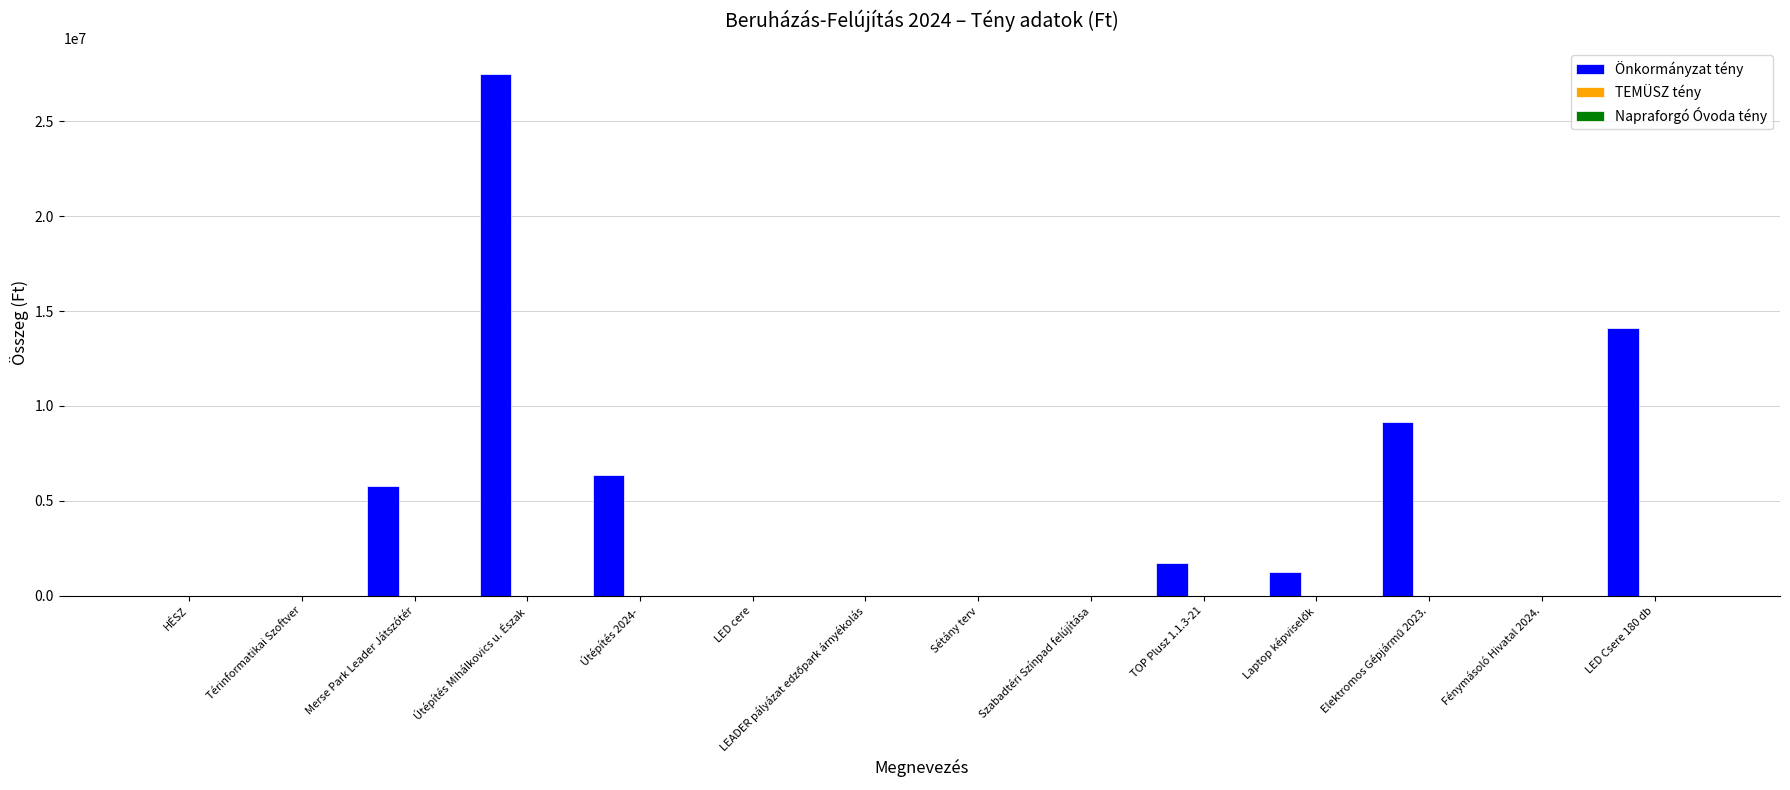

What is the maximum value shown in the chart?

27472075